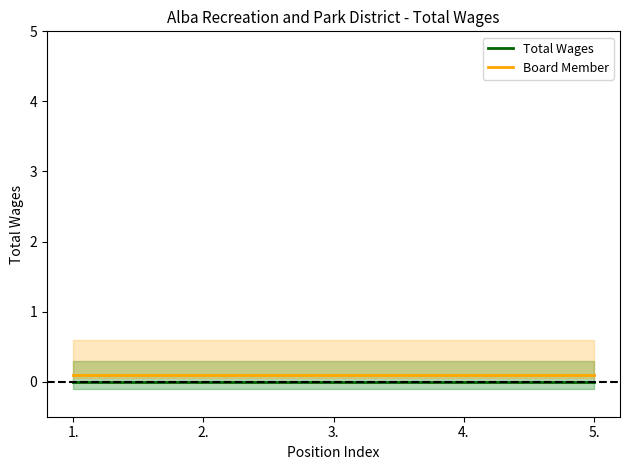

What are all the series names shown in the legend?

Total Wages, Board Member